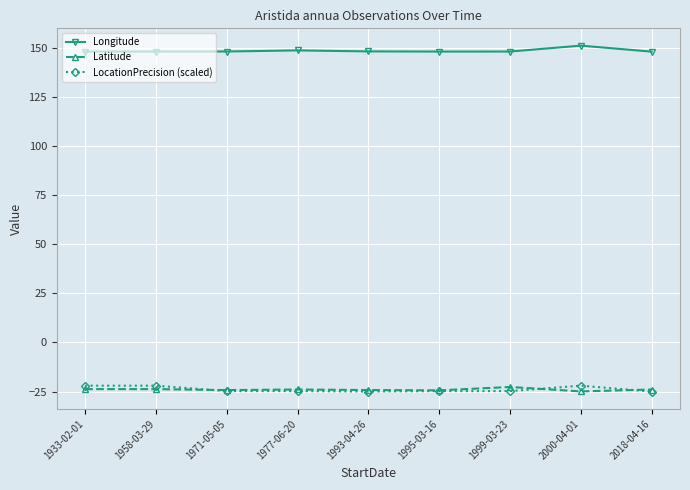

True or false: Latitude has a value of -9.3 at 1999-03-23.

False